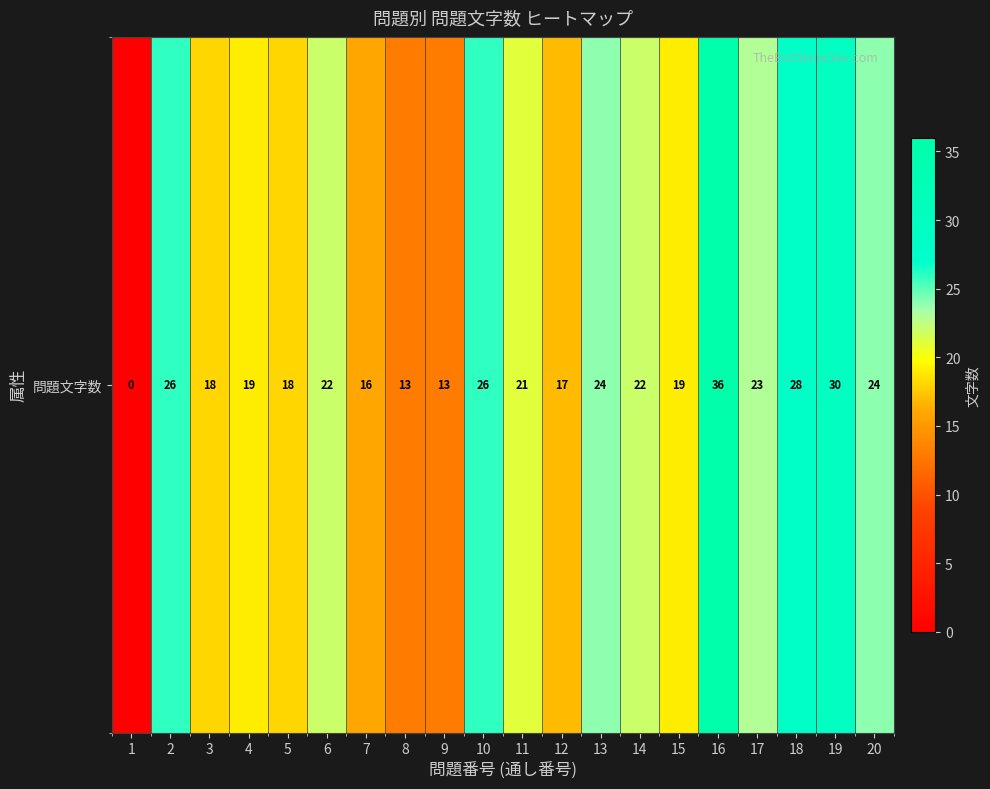

Reading right to left, list all the values displayed in this chart.

20=24	19=30	18=28	17=23	16=36	15=19	14=22	13=24	12=17	11=21	10=26	9=13	8=13	7=16	6=22	5=18	4=19	3=18	2=26	1=0